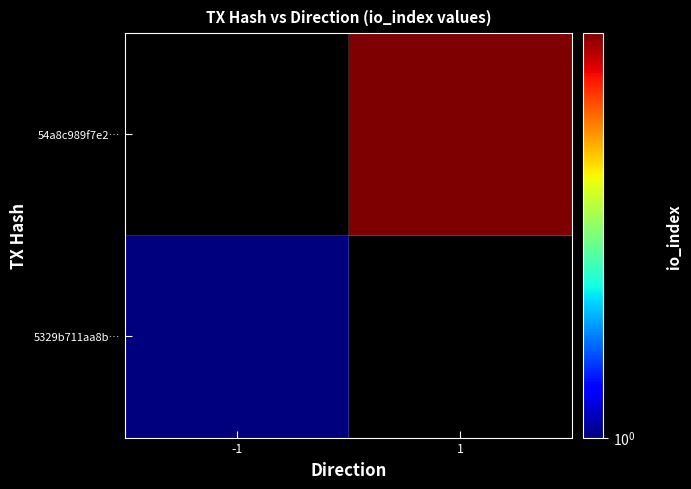

List the series in order of their overall mean, highest first.

5329b711aa8b…, 54a8c989f7e2…